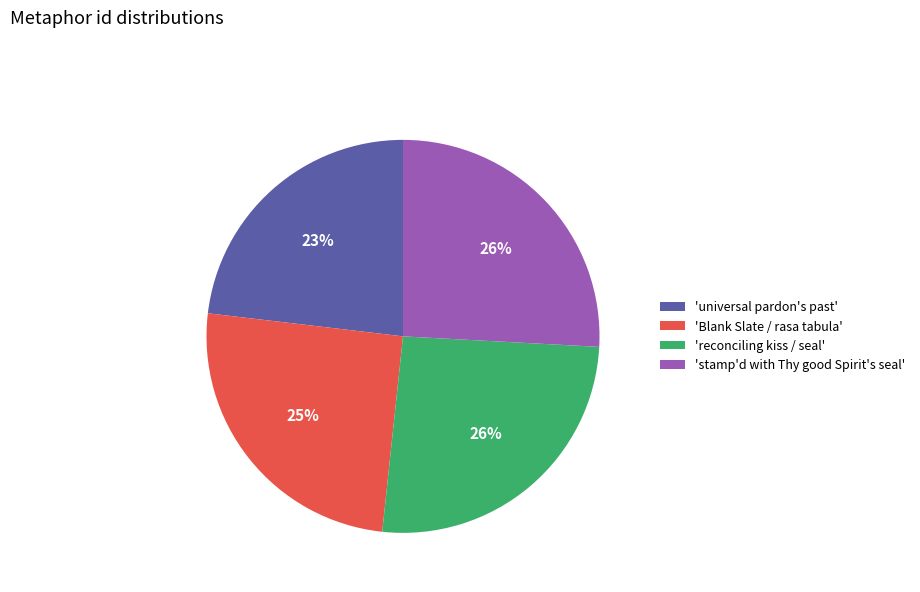

Is it true that 'reconciling kiss / seal' is 26% of the pie?

True